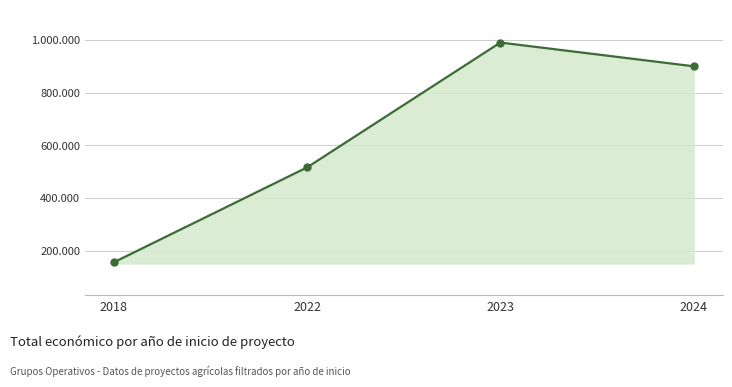

Is this an area chart (filled region under the line)?

Yes